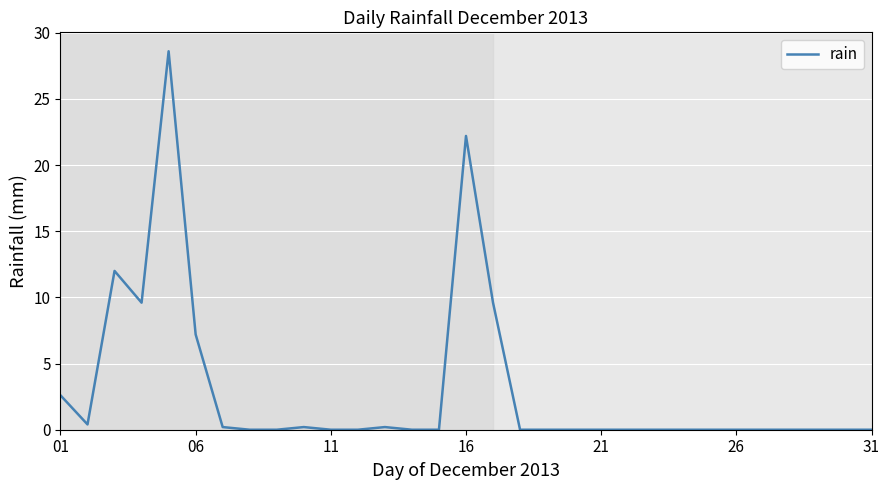

What is the difference between the maximum and minimum values?

28.6